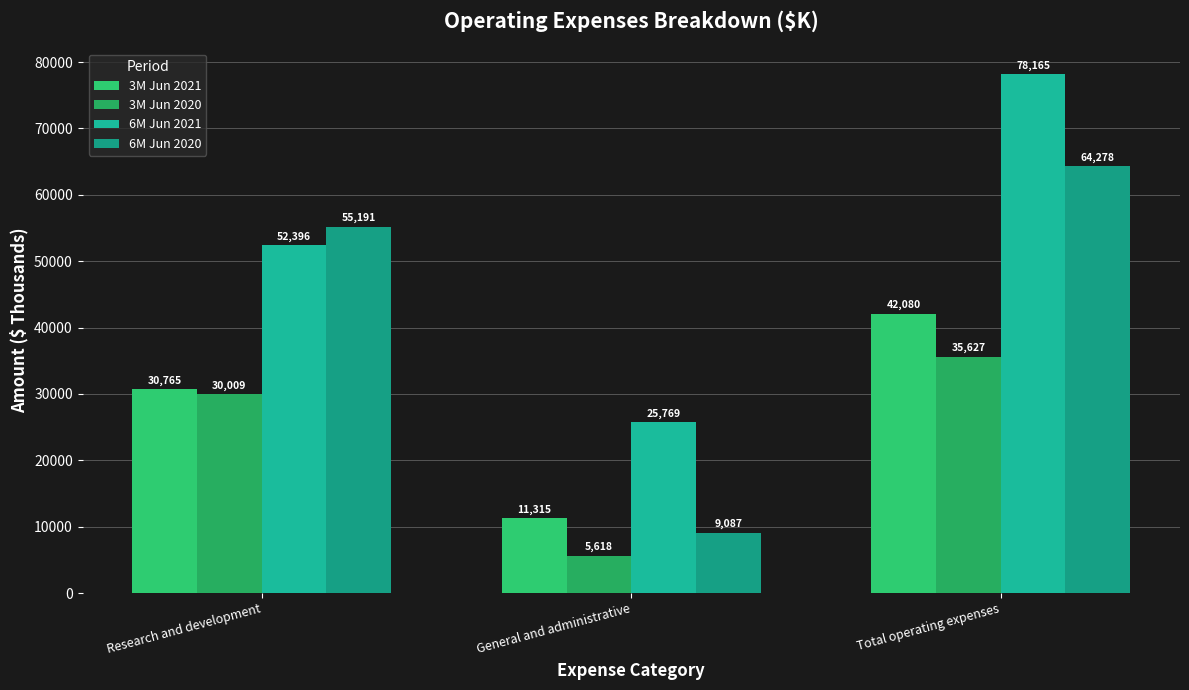

Is it true that 6M Jun 2020 equals 64278 at Total operating expenses?

True